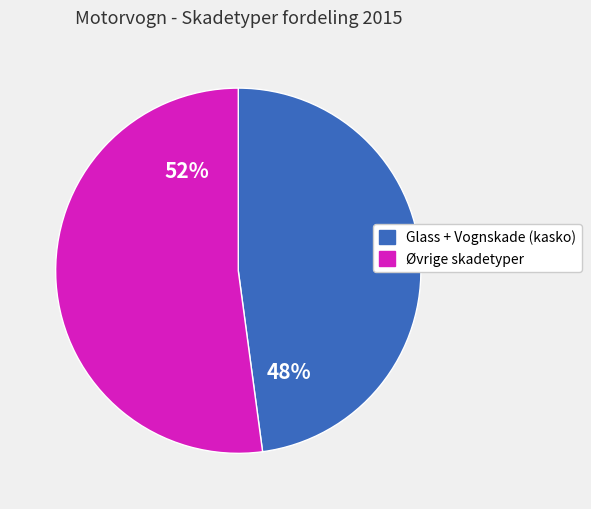

To the nearest percent, what is the average slice percentage?

50%